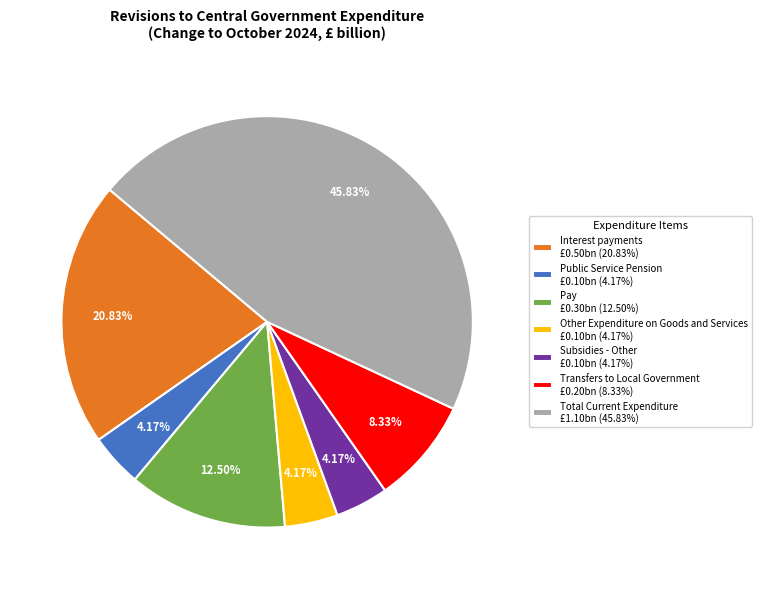

Do Public Service Pension £0.10bn (4.17%) and Pay £0.30bn (12.50%) together represent more than half of the pie?

No